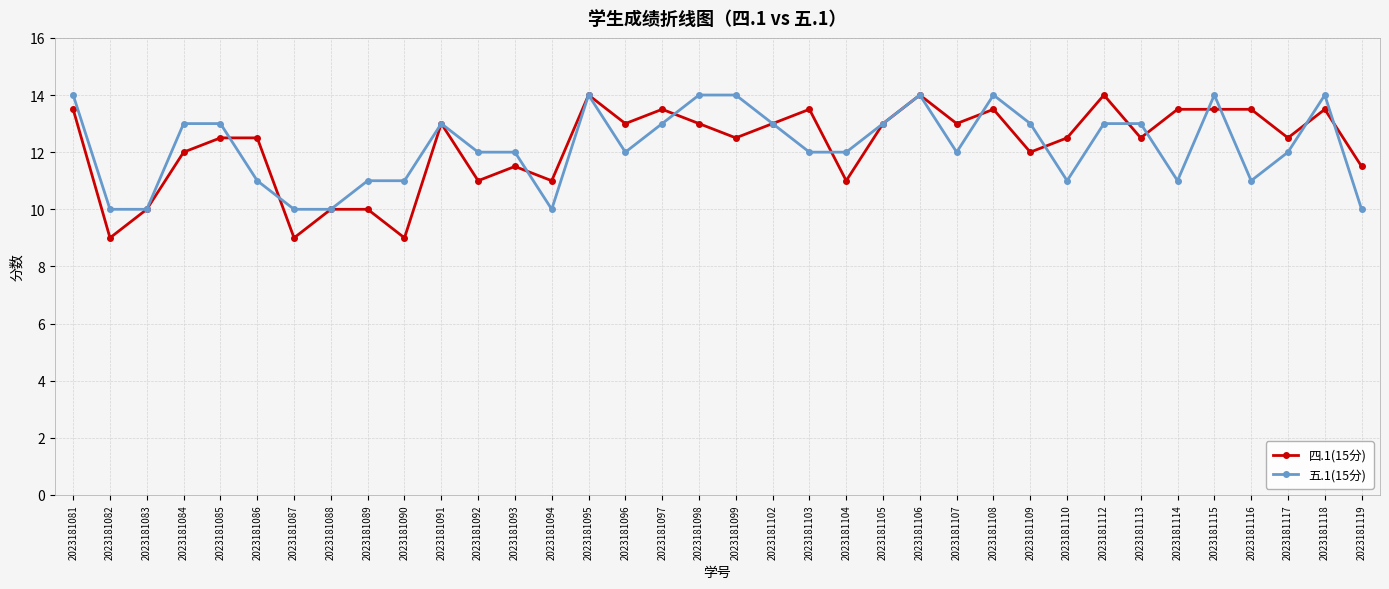

Count the number of data series in this chart.

2